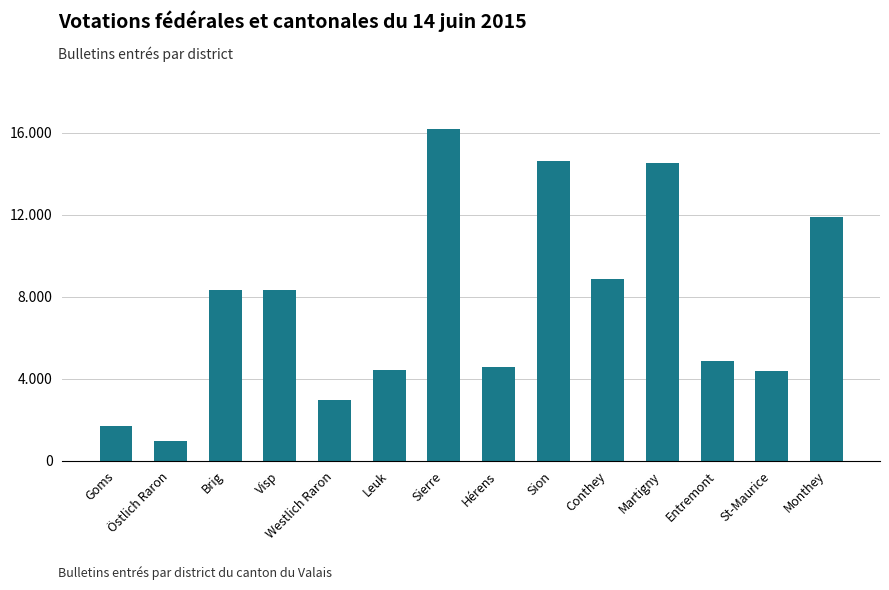

Are the bars grouped side by side (vs. stacked)?

No